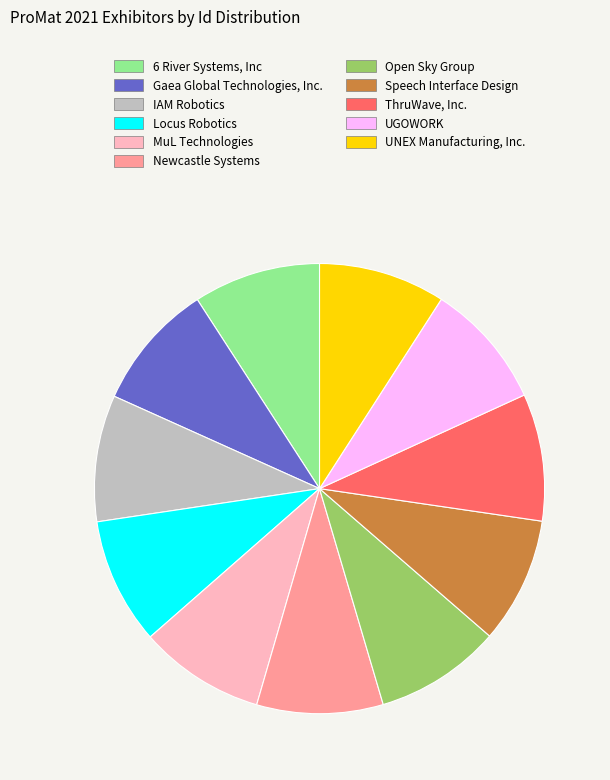

Is the sum of ThruWave, Inc. and Open Sky Group greater than half?

No